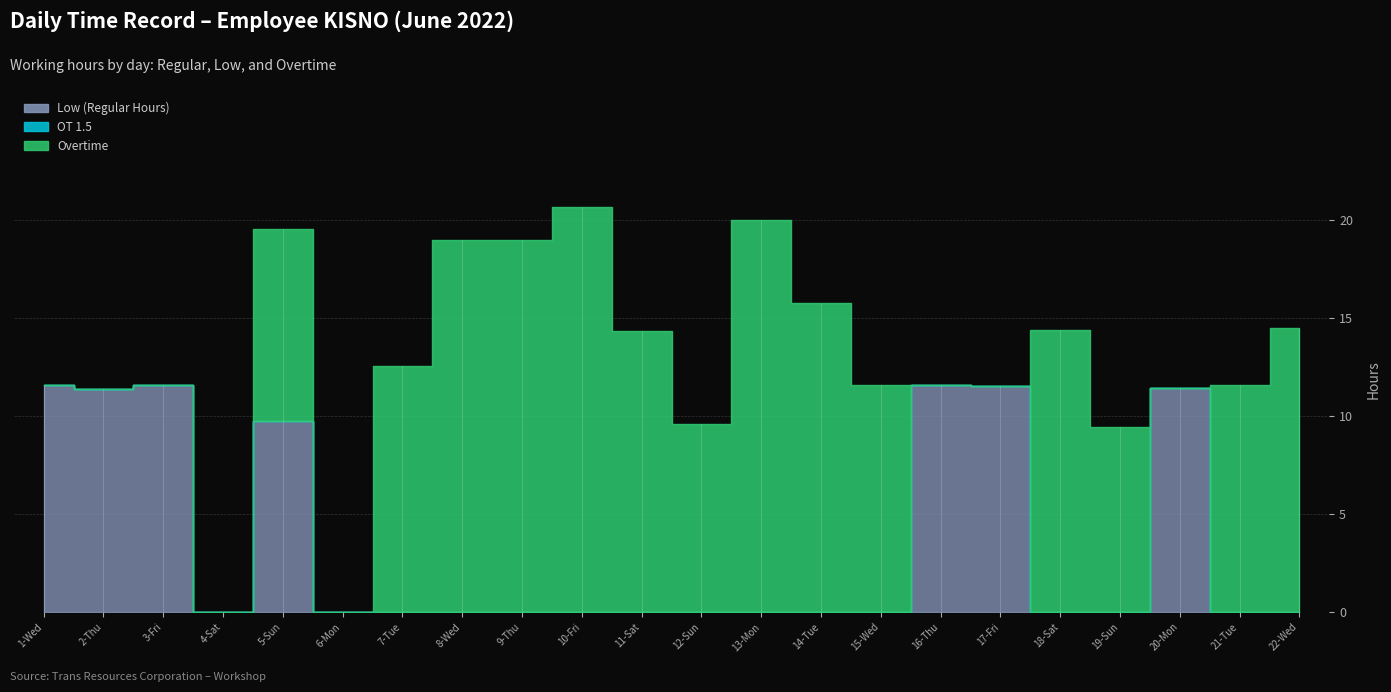

What is the label of the 17th point from the right?

6-Mon